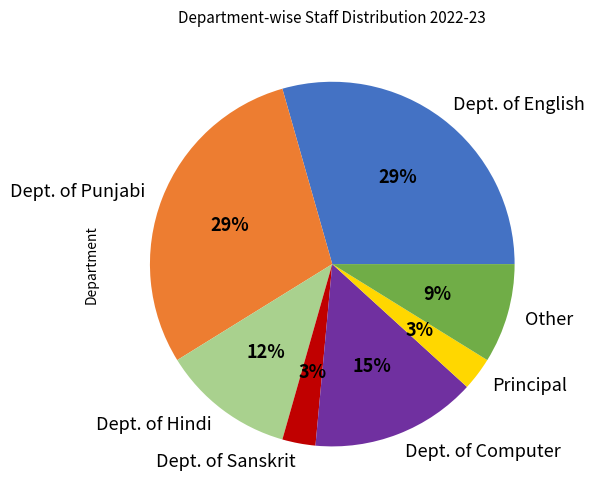

True or false: Dept. of Hindi accounts for 12% of the total.

True